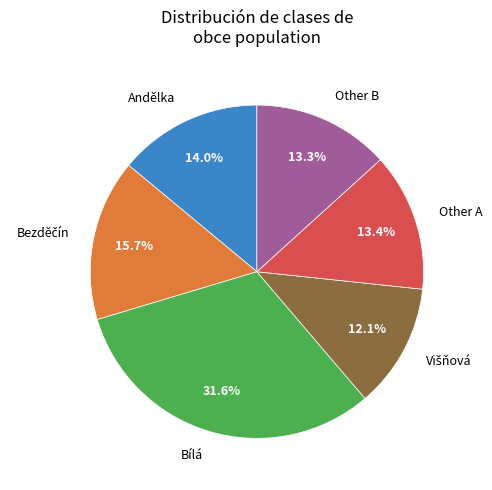

Is there a majority slice in this chart?

No